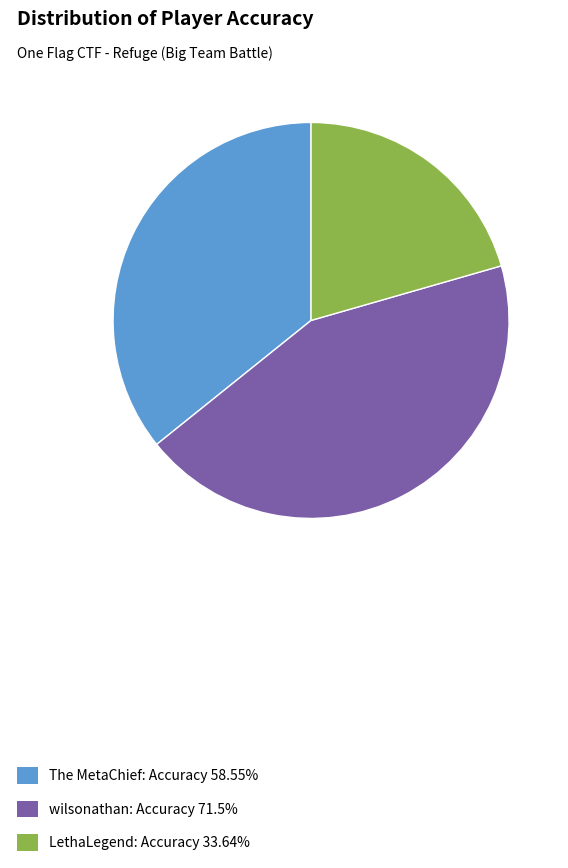

True or false: The MetaChief accounts for 36% of the total.

True